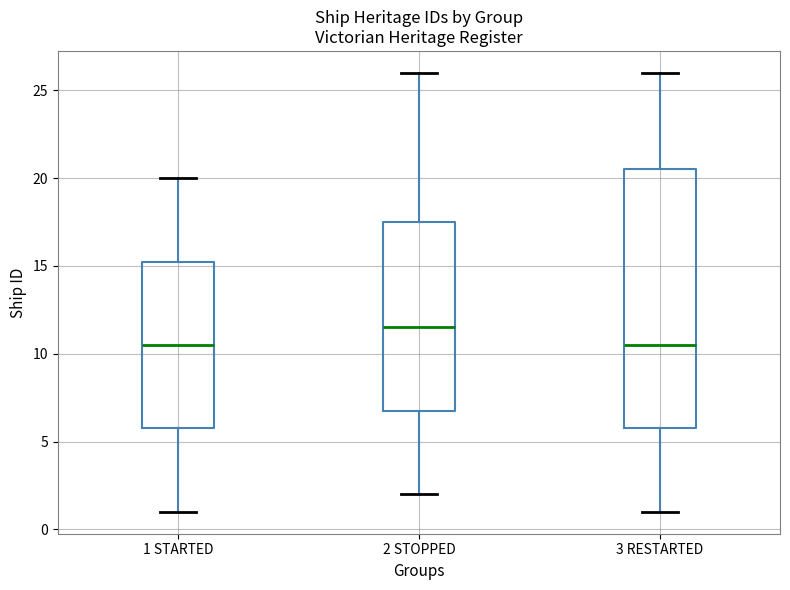

Comparing the boxes themselves (not the whiskers), which one is the tallest?

3 RESTARTED